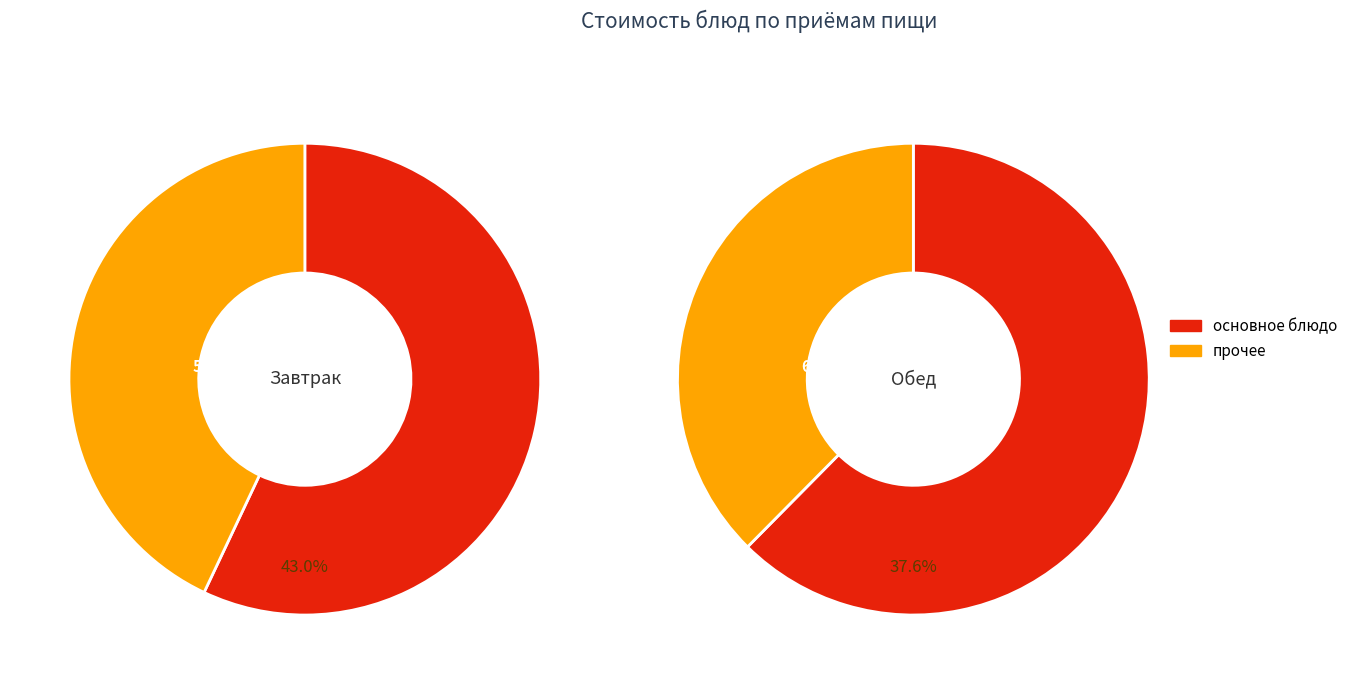

What percentage is NOT represented by Завтрак?

43.0%